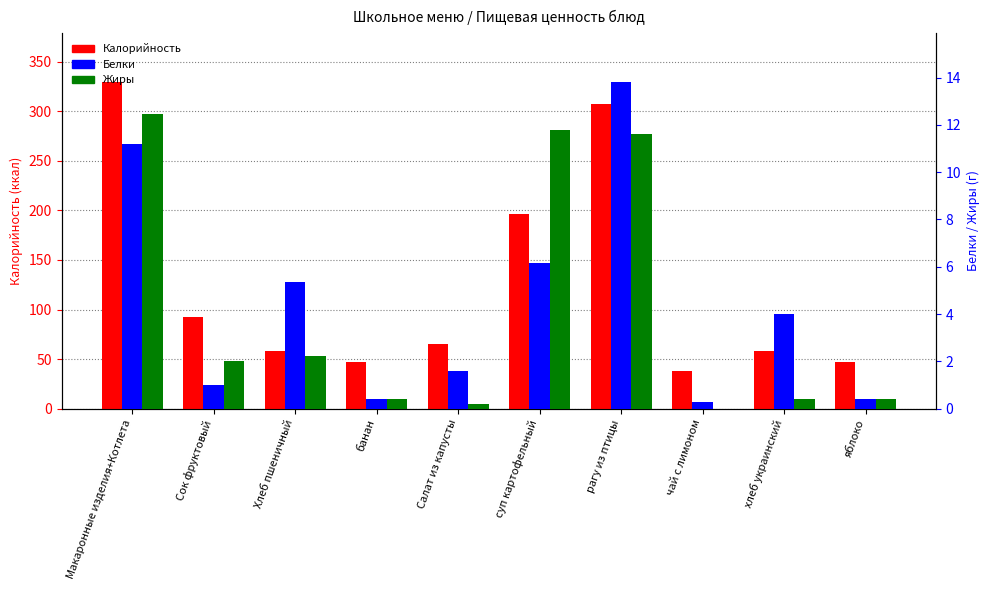

What are all the series names shown in the legend?

Калорийность, Белки, Жиры